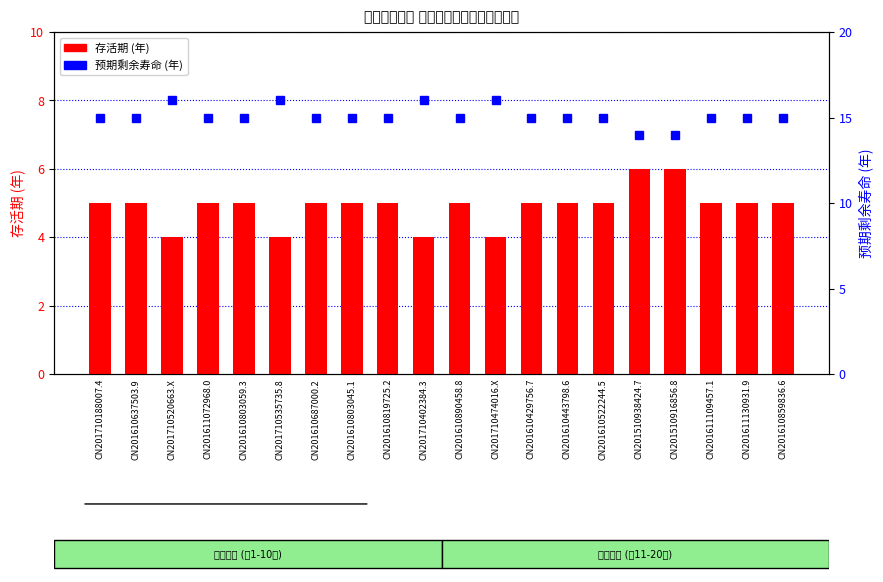

True or false: 预期剩余寿命 (年) has a value of 15 at CN201610637503.9.

True